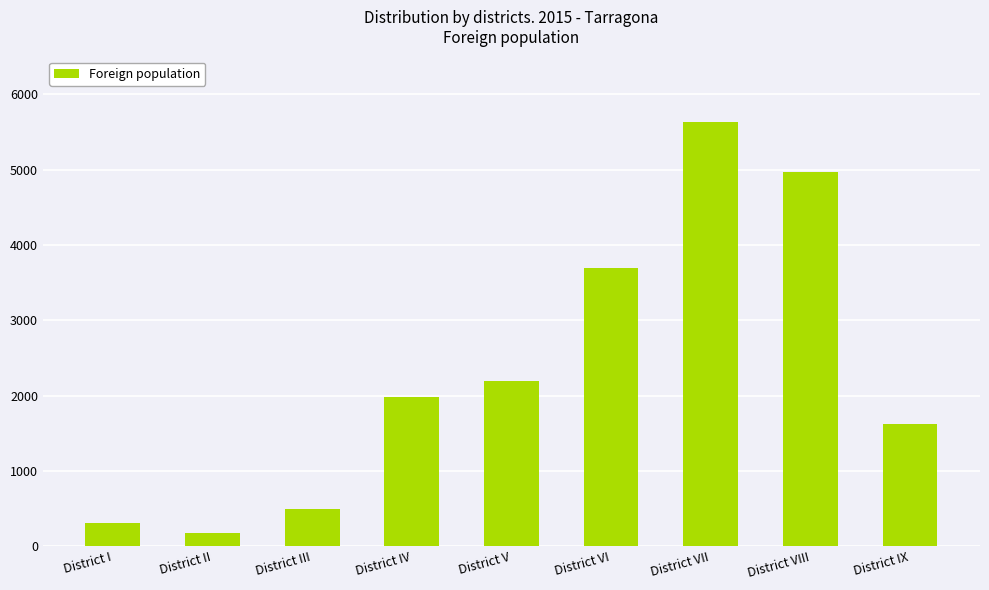

Reading right to left, transcribe all the data shown in this chart.

1624	4961	5627	3692	2192	1984	494	173	308